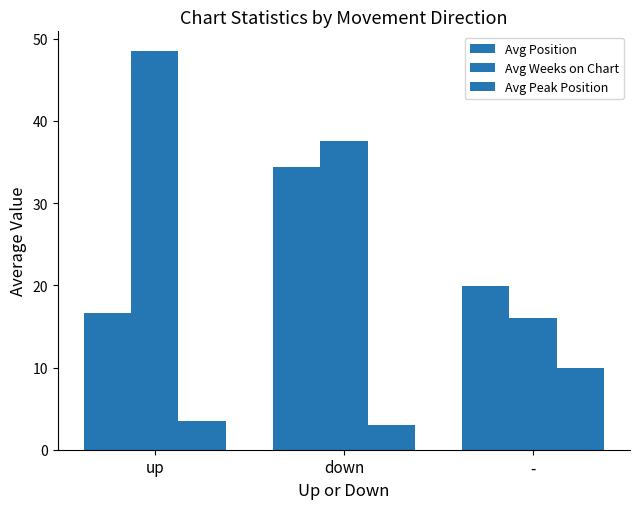

How many series are shown in this chart?

3